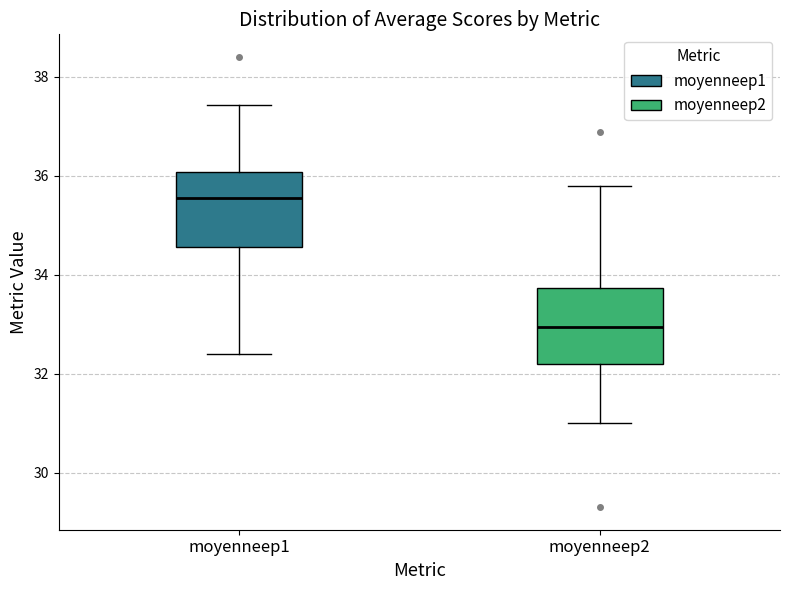

Where does the lower whisker of the box for moyenneep1 end on the y-axis? The values are not printed on the chart, so give them approximately, as read against the axis.

32.4